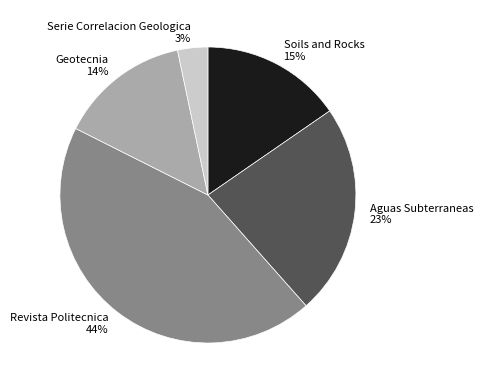

Which category has the smallest portion of the pie?

Serie Correlacion Geologica